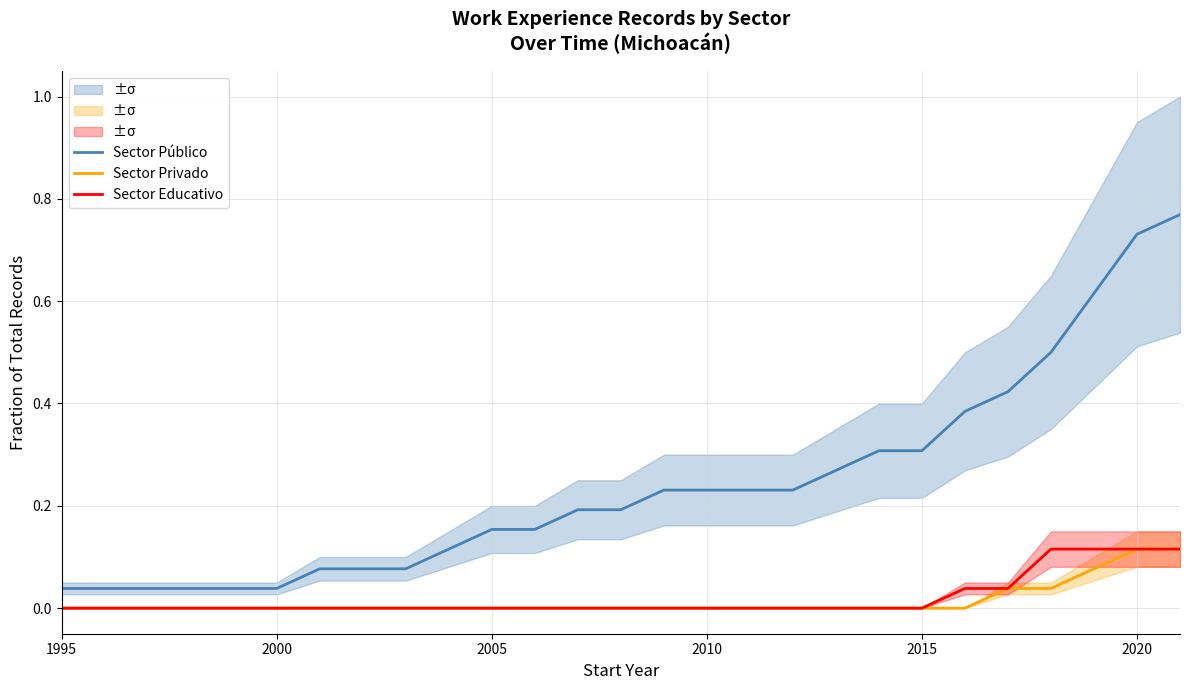

True or false: Sector Educativo has a value of -0.1 at 2005.

False